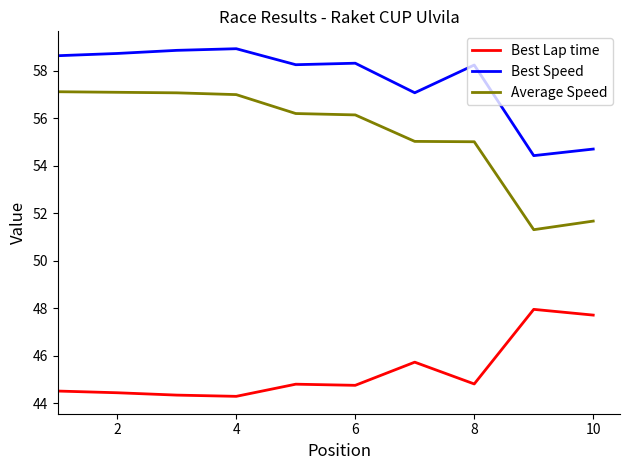

Rank the series by their maximum value, from lowest to highest.

Best Lap time, Average Speed, Best Speed